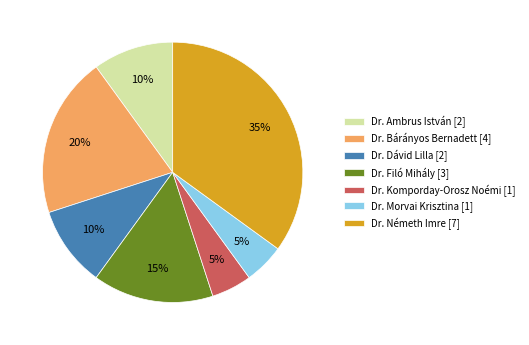

Count the number of slices in the pie.

7